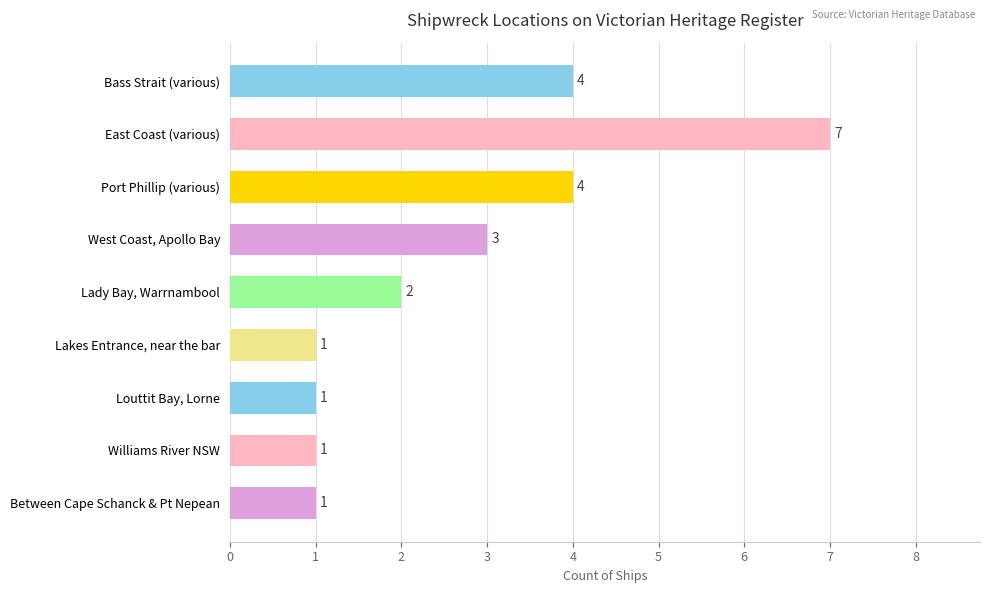

What value does the data have at Port Phillip (various)?

4